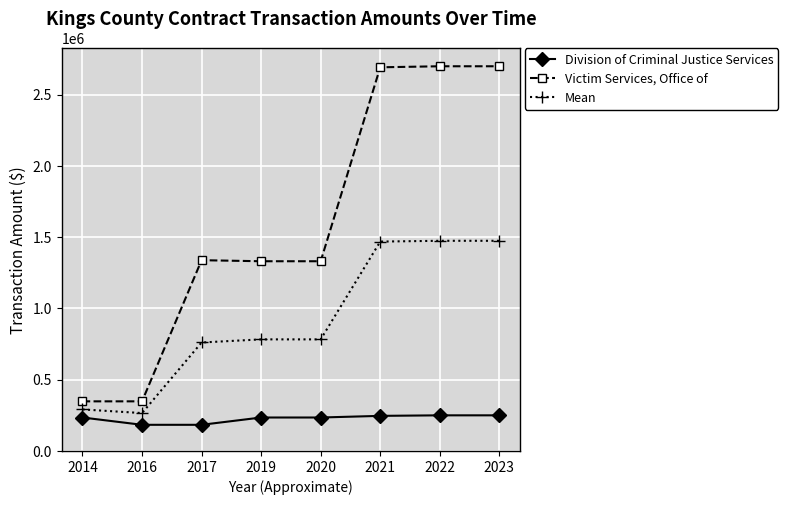

What is the sum of all Division of Criminal Justice Services values?

1817552.0